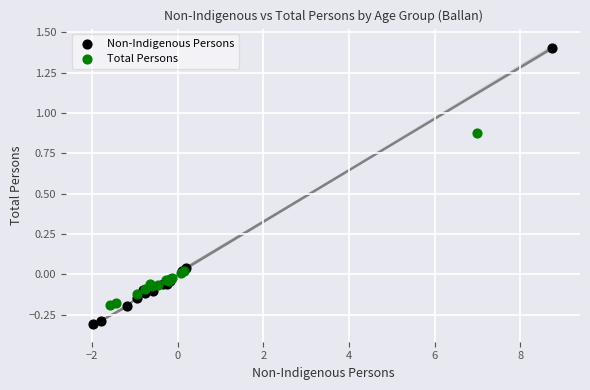

Which series has the widest spread of Y values?

Non-Indigenous Persons